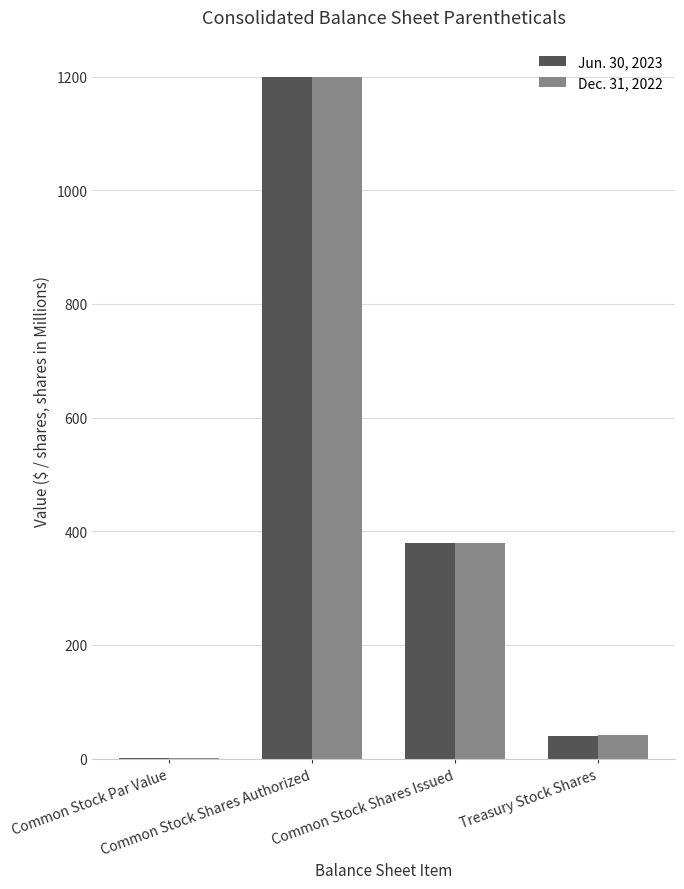

Between Common Stock Par Value and Treasury Stock Shares, which is larger?

Treasury Stock Shares